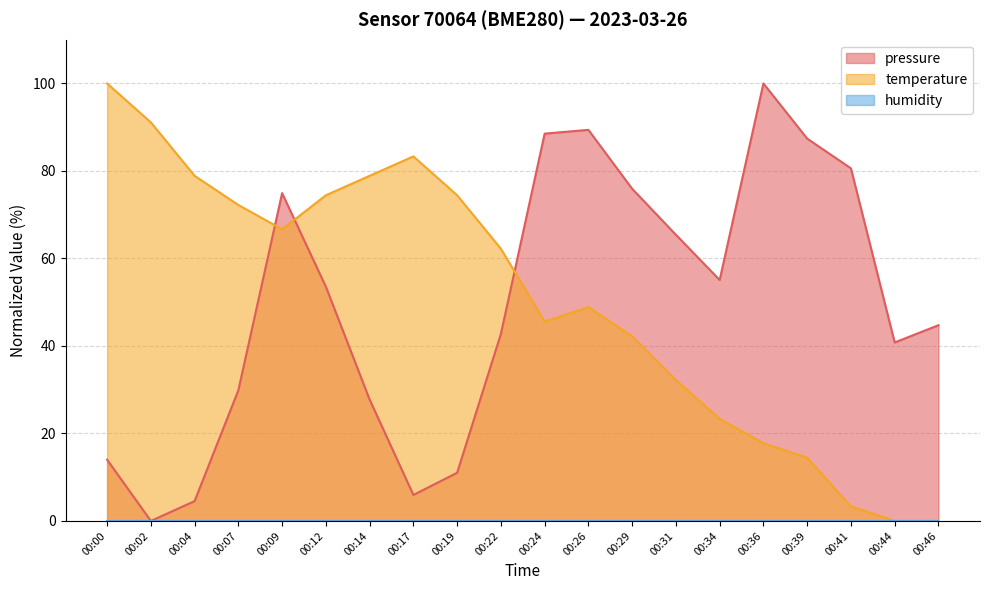

Which series changed the most between 00:14 and 00:39?

temperature